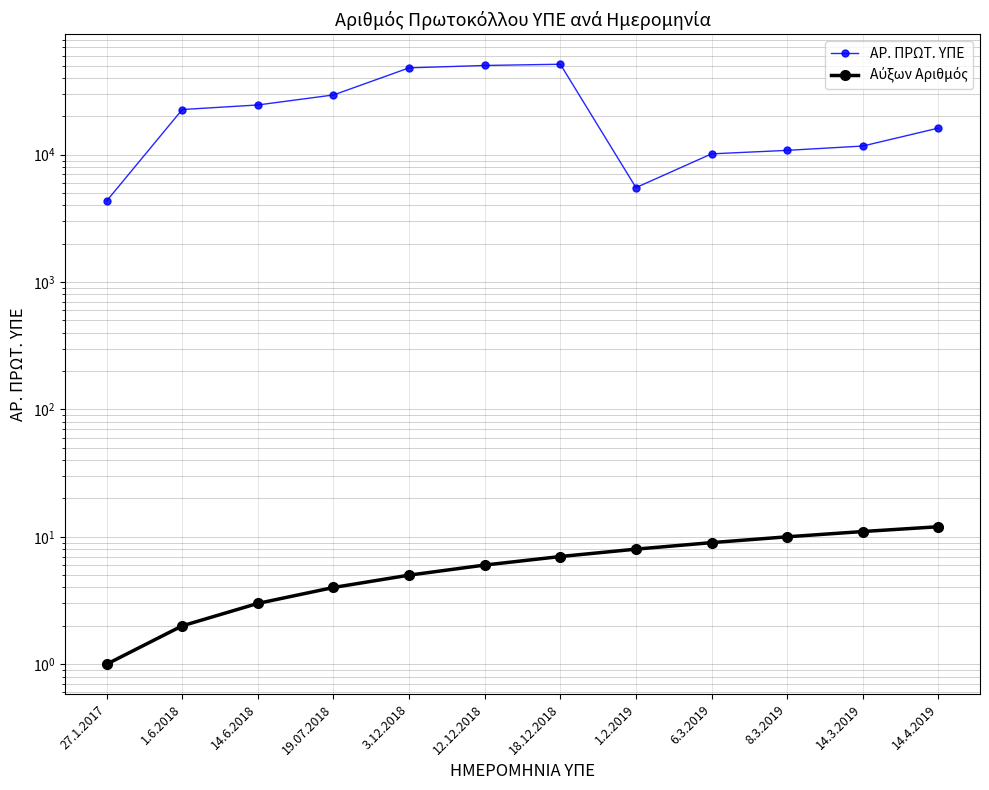

Count the number of data series in this chart.

2